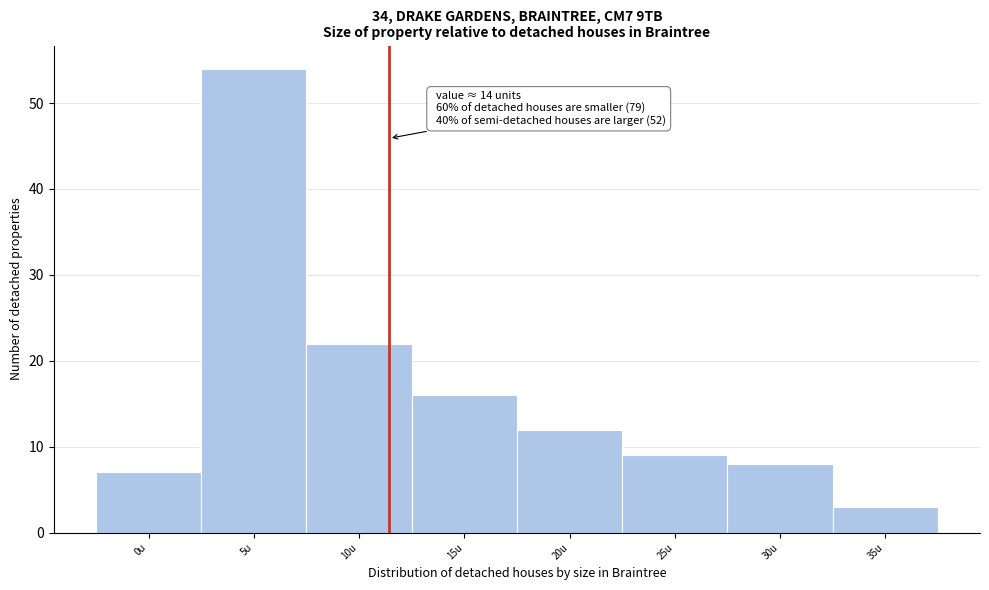

Reading left to right, what are all the values shown in this chart?

0u=7	5u=54	10u=22	15u=16	20u=12	25u=9	30u=8	35u=3